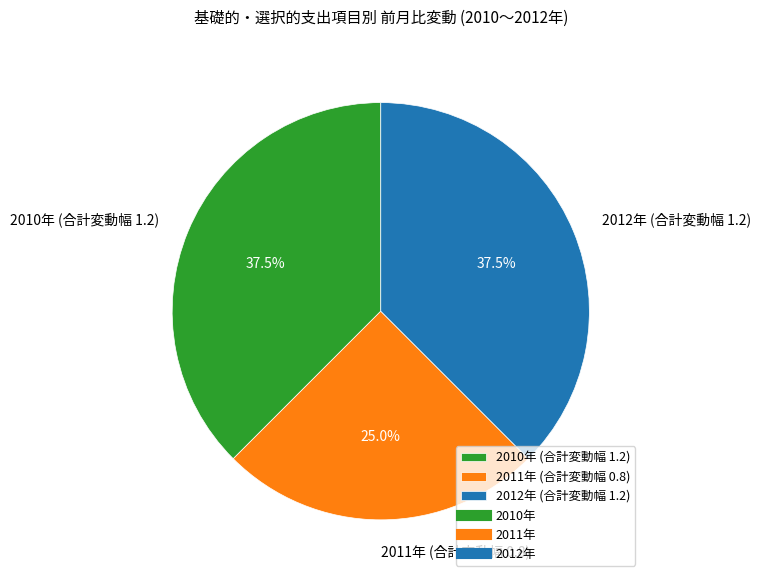

Is the sum of 2012年 (合計変動幅 1.2) and 2010年 (合計変動幅 1.2) greater than half?

Yes